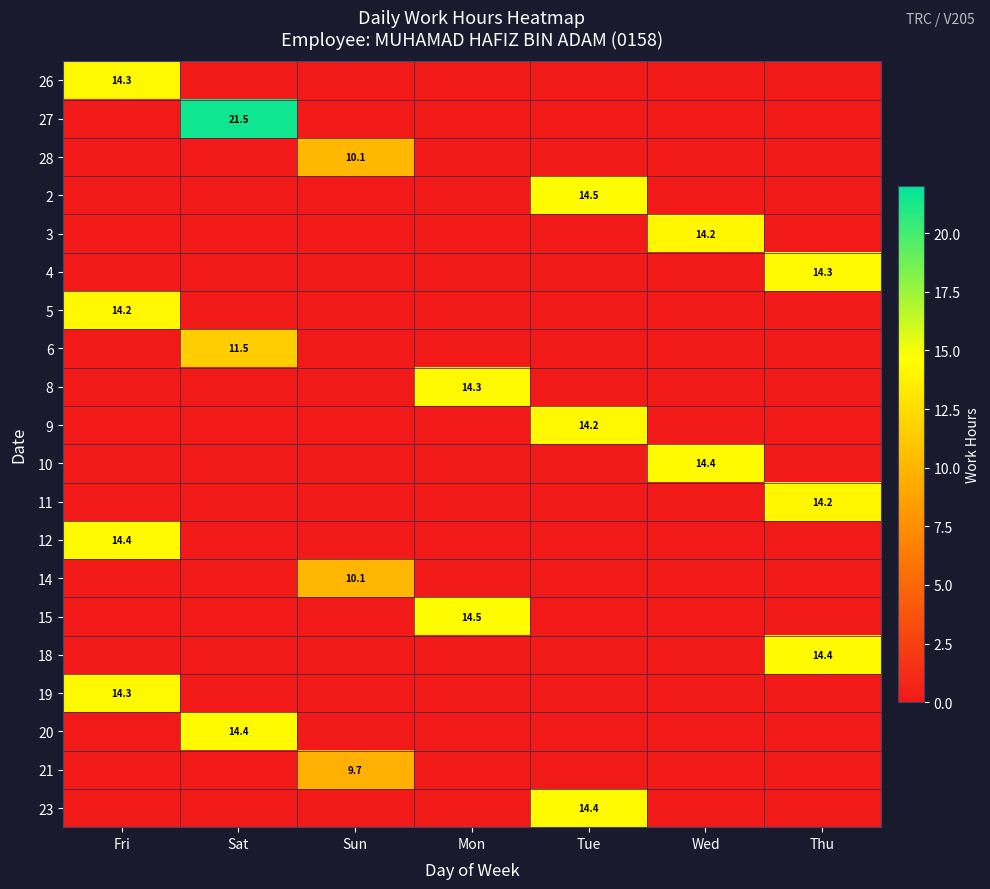

How many values in 9 are above zero?

1